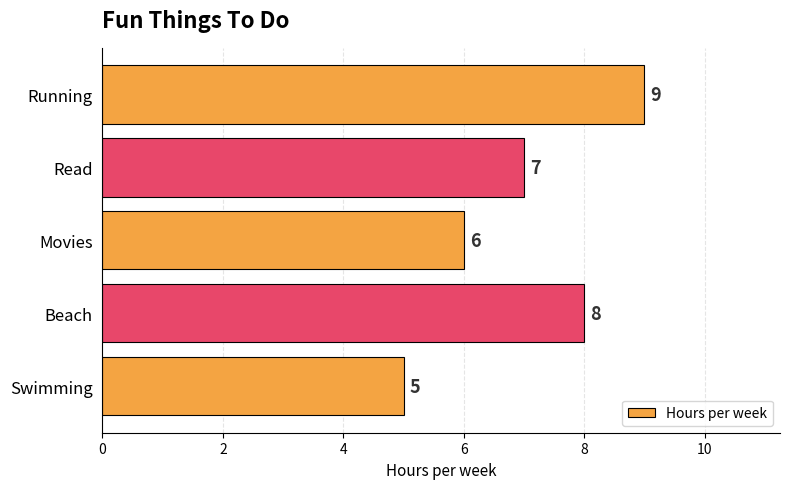

What is the greatest value displayed?

9